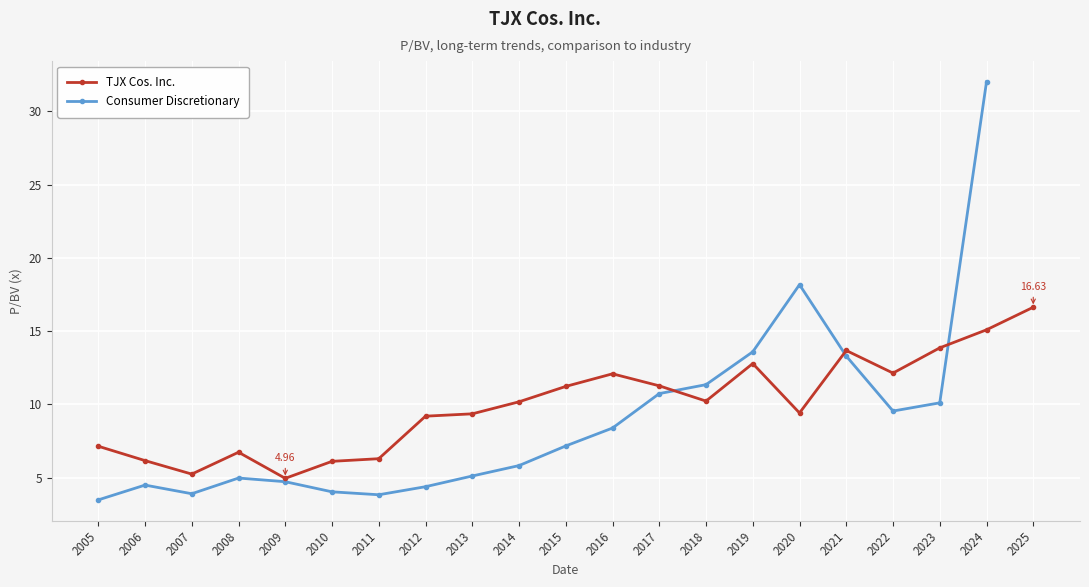

At how many categories does at least one series exceed 10?

12